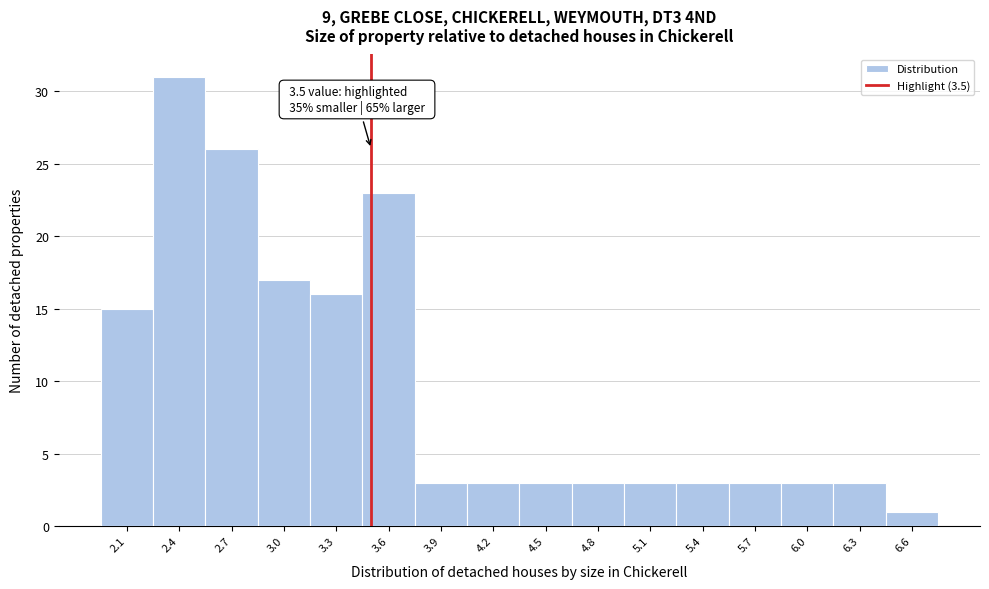

Over which range of the x-axis is the bar tallest?

2.25 to 2.55